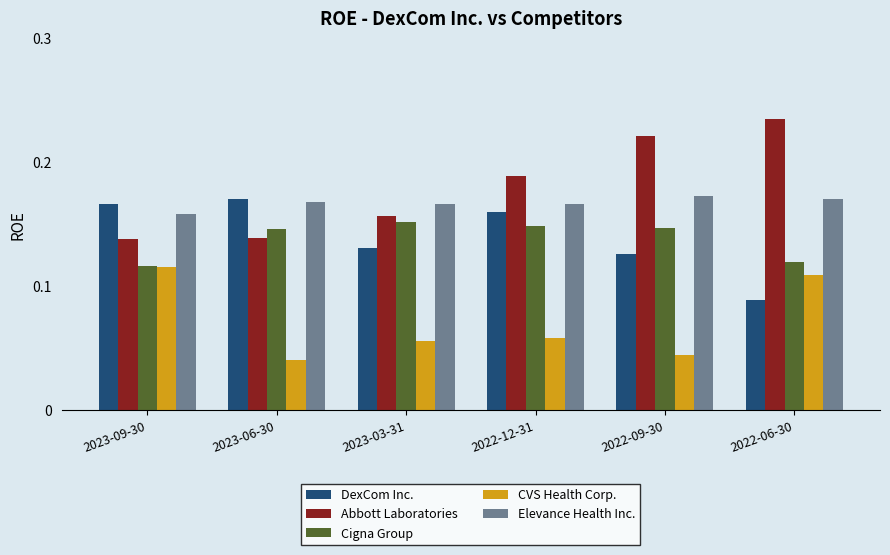

Which series has the largest range (max minus min)?

Abbott Laboratories